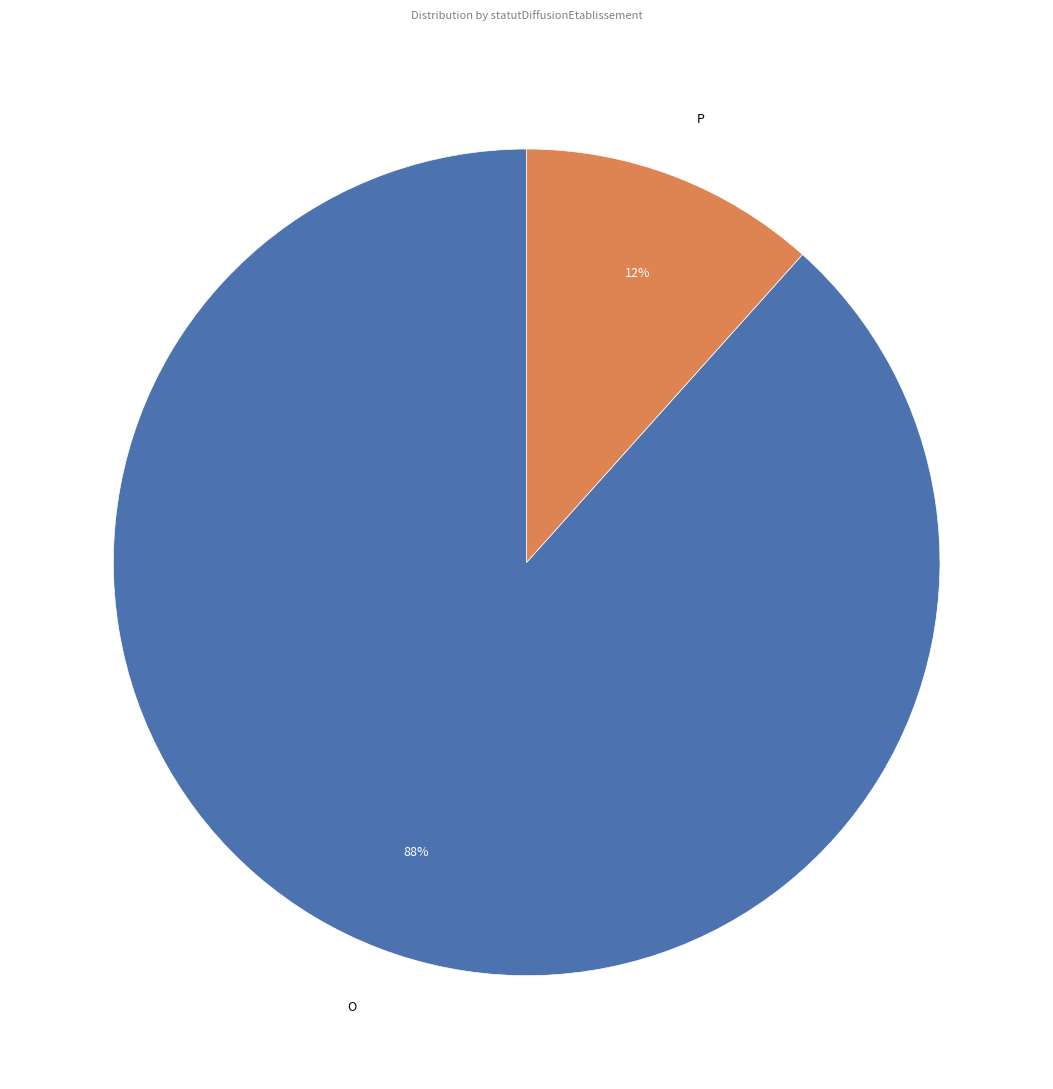

Do P and O together represent more than half of the pie?

Yes